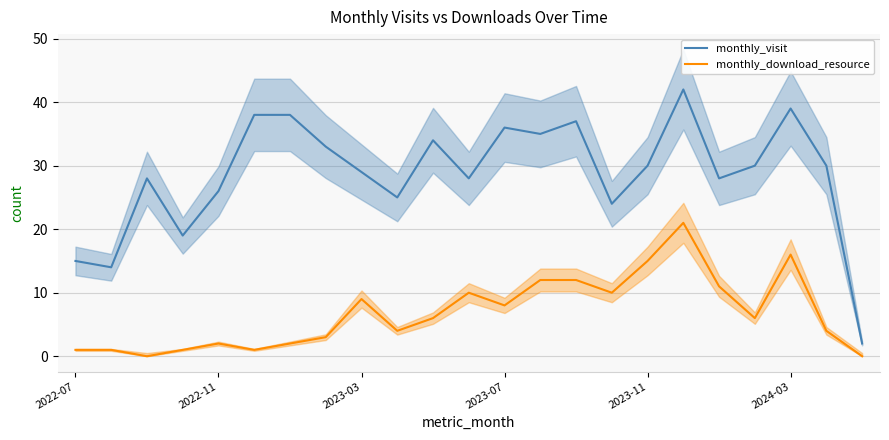

True or false: monthly_download_resource and monthly_visit intersect in this chart.

False